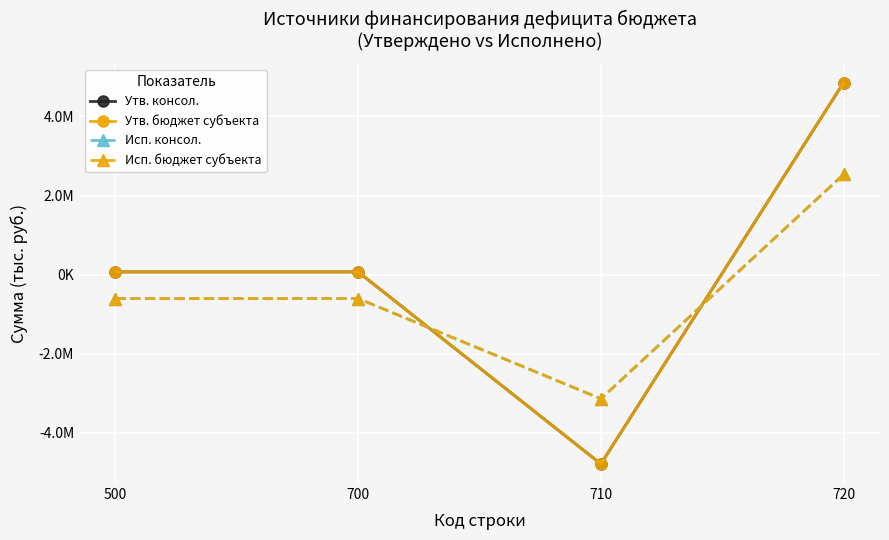

Read the Утв. бюджет субъекта value at 700.

69471.7